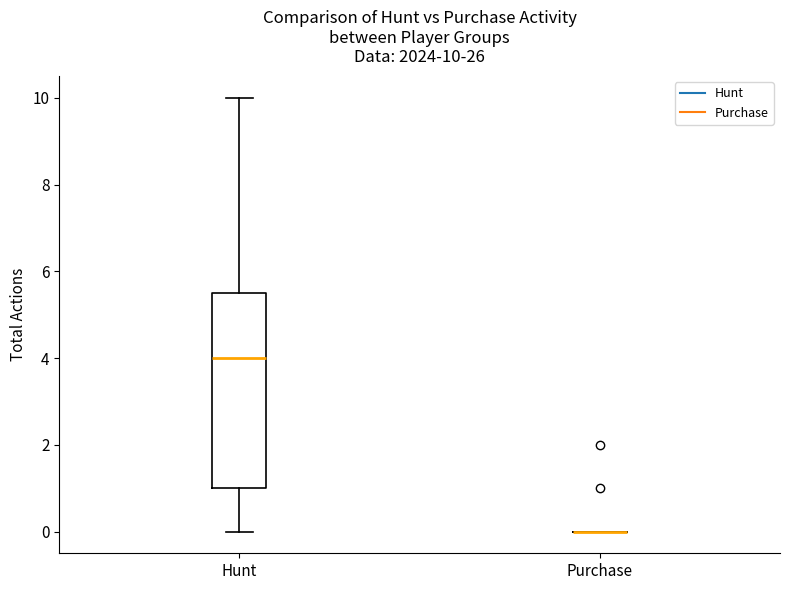

Comparing the boxes themselves (not the whiskers), which one is the tallest?

Hunt